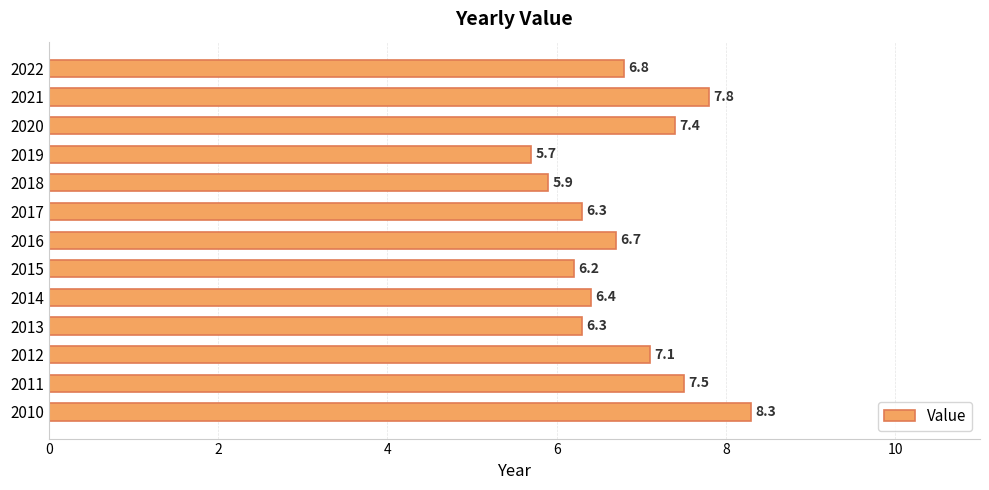

What is the difference between the maximum and minimum values?

2.6